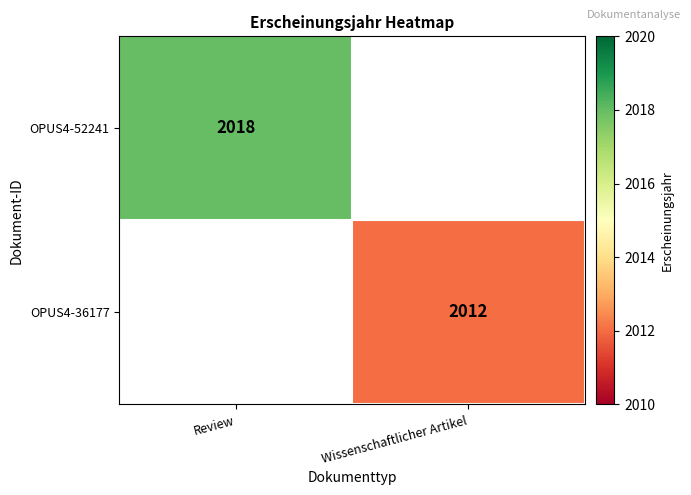

The value of OPUS4-36177 at Wissenschaftlicher Artikel is 2012. True or false?

True